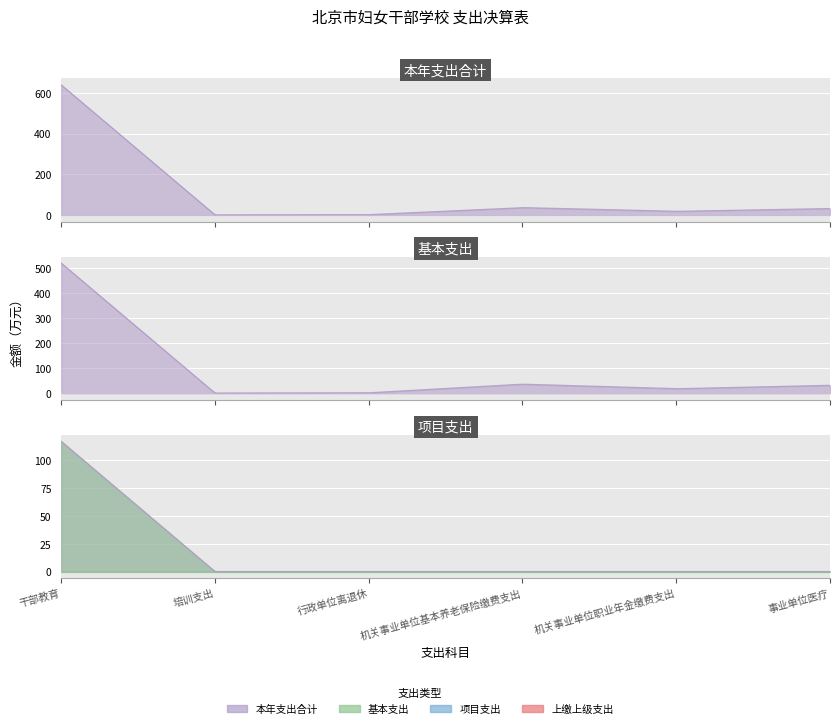

How many interior local valleys does the 基本支出 series have?

2